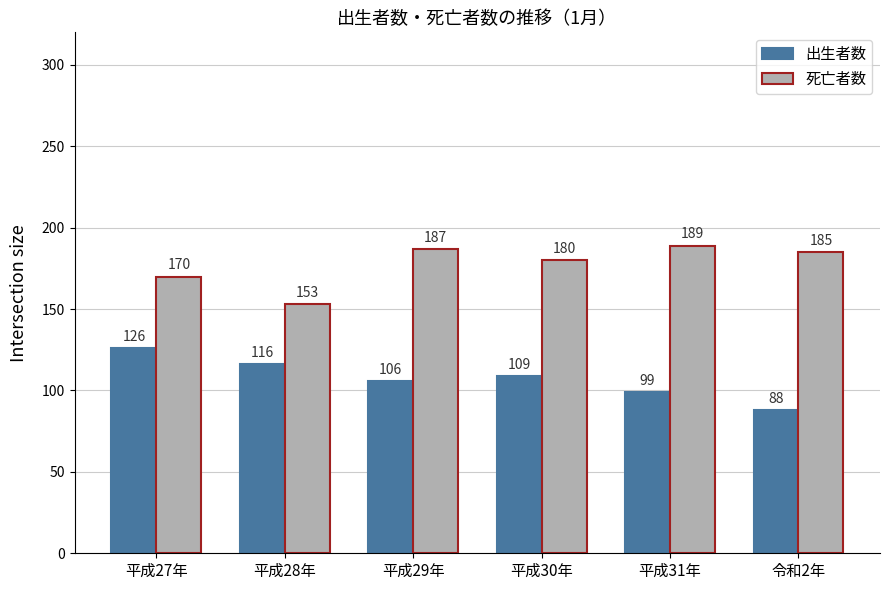

What is the maximum value for 出生者数?

126